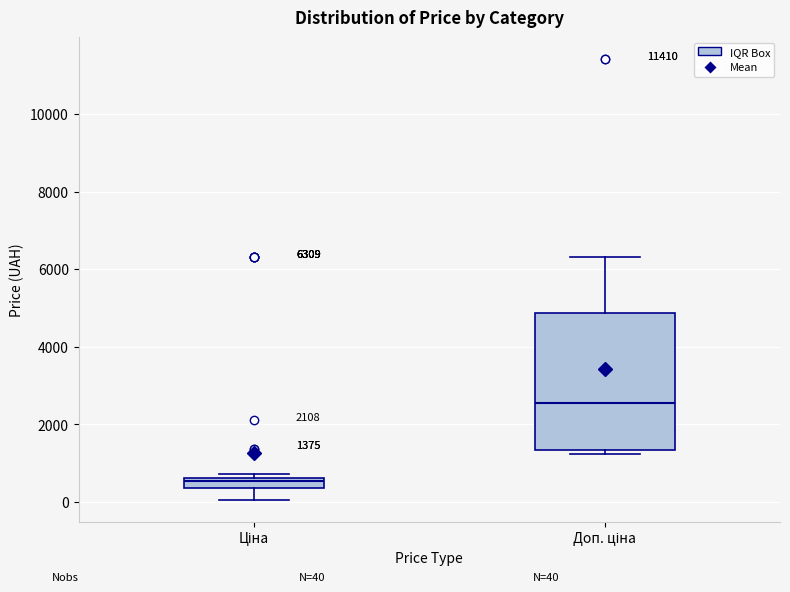

Which box is the tallest, from its lower edge to its upper edge?

Доп. ціна